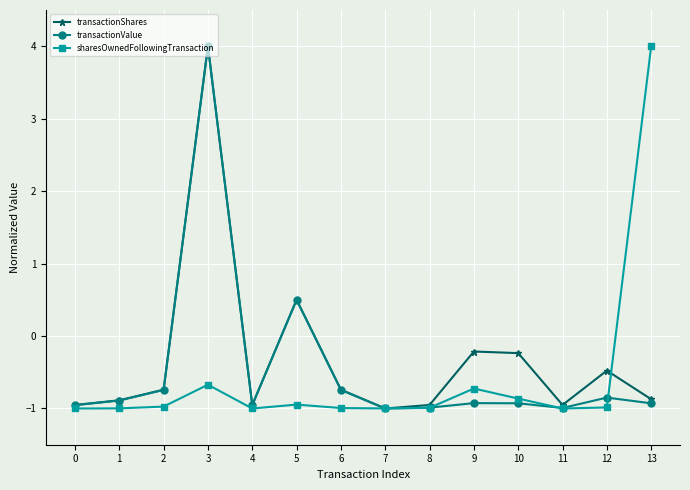

What is the spread (max minus min) of values at 5?

1.4